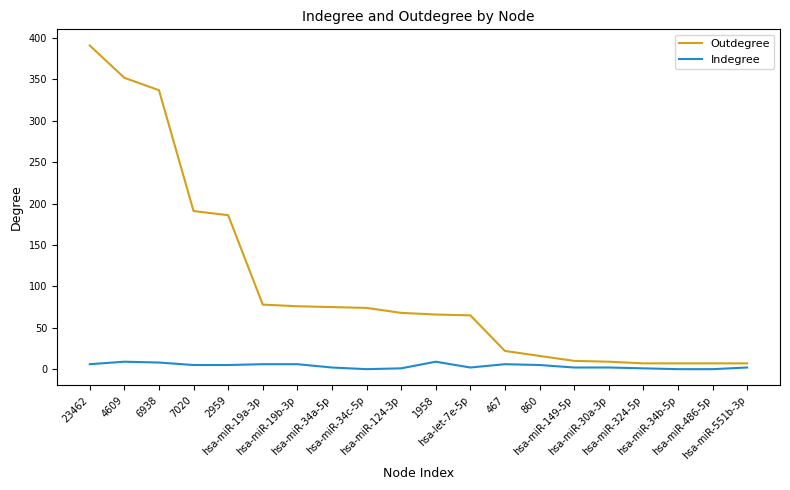

Rank the series by their maximum value, from highest to lowest.

Outdegree, Indegree